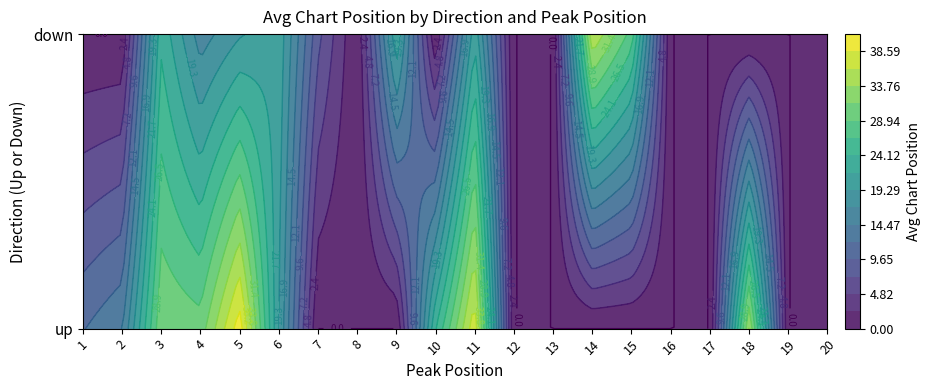

Is it true that the value at down_8 is 9?

False